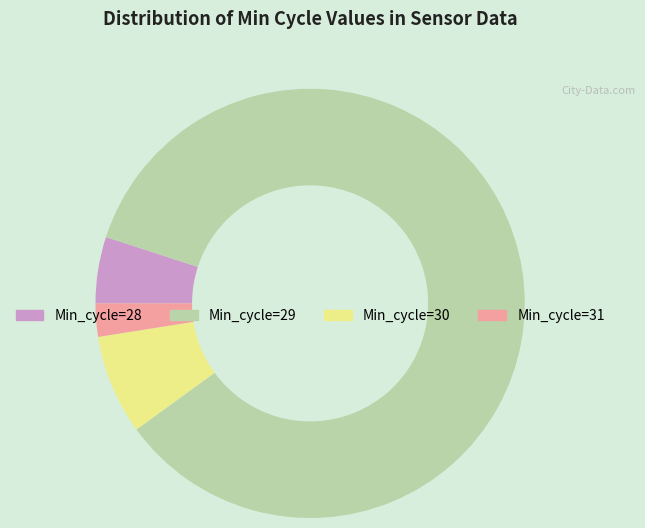

Is it true that Min_cycle=29 is 77% of the pie?

False